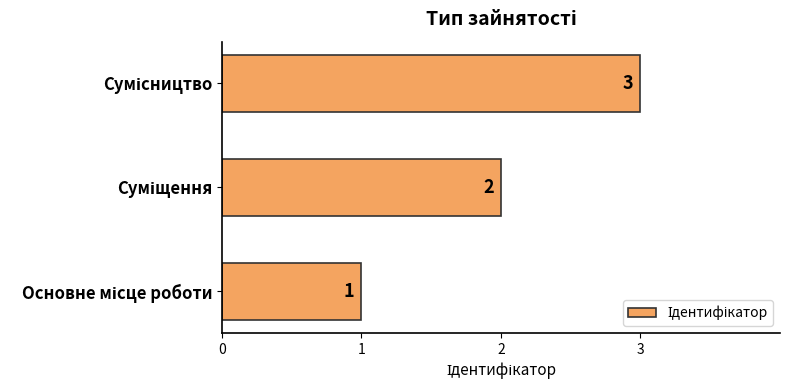

What is the maximum value shown in the chart?

3